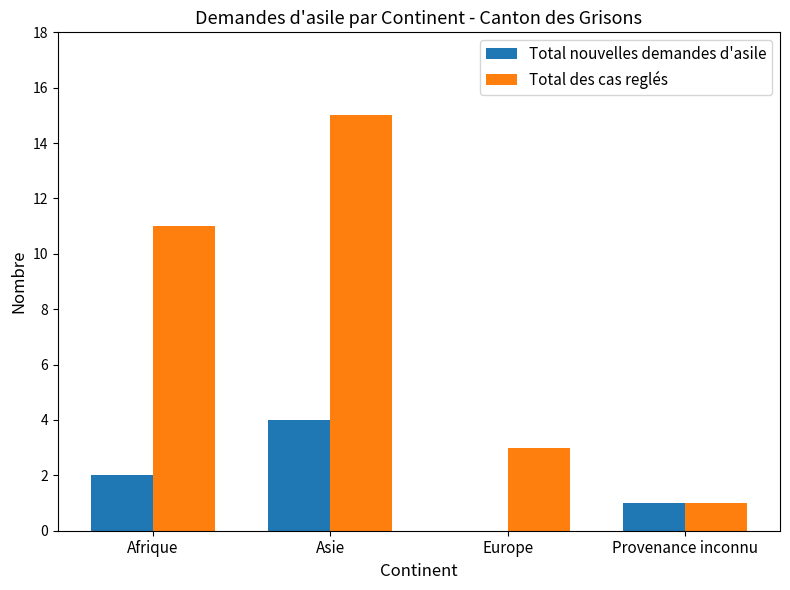

How many series are shown in this chart?

2